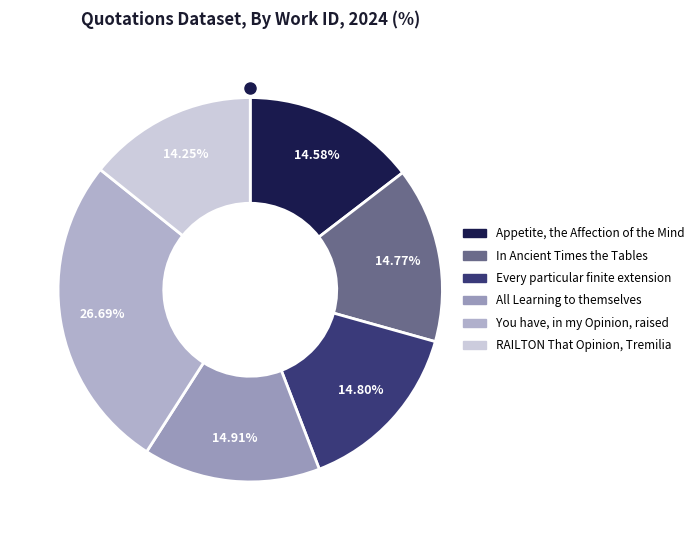

To the nearest percent, what is the average slice percentage?

17%